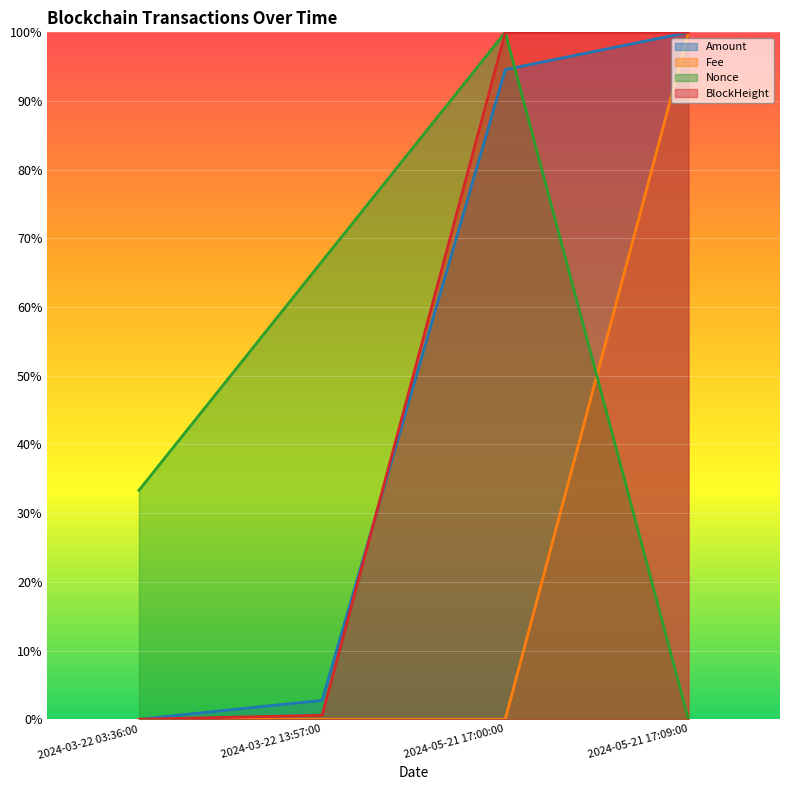

Is the value of BlockHeight at 2024-03-22 03:36:00 greater than the value of Fee at 2024-03-22 13:57:00?

No